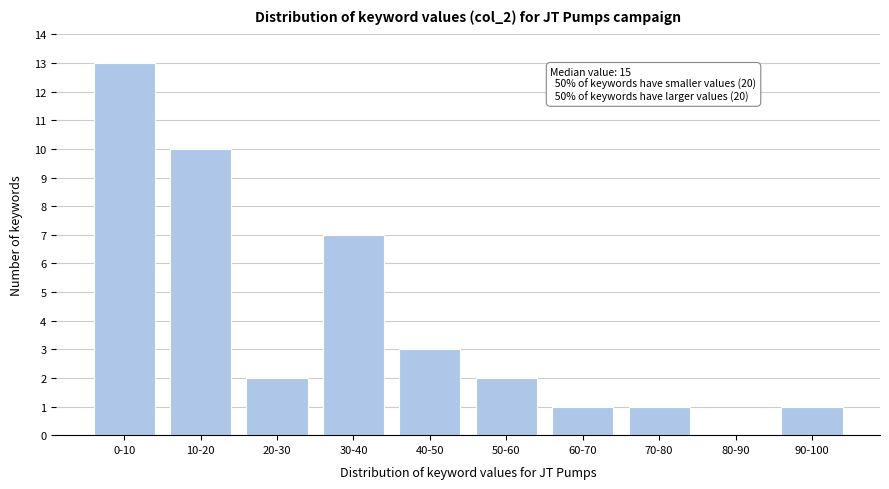

Reading left to right, transcribe all the data shown in this chart.

0-10=13	10-20=10	20-30=2	30-40=7	40-50=3	50-60=2	60-70=1	70-80=1	80-90=0	90-100=1